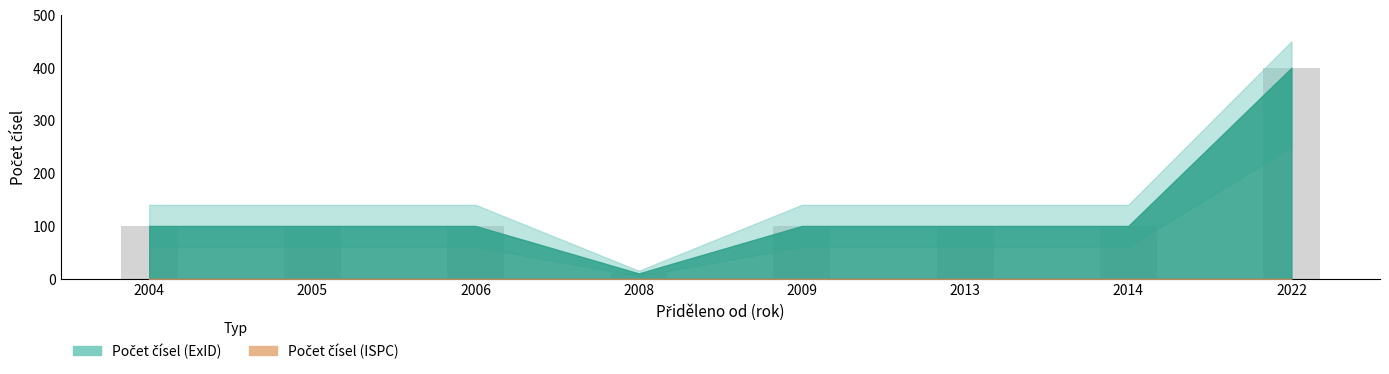

Reading left to right, what are all the values shown in this chart?

100	100	100	10	100	100	100	400